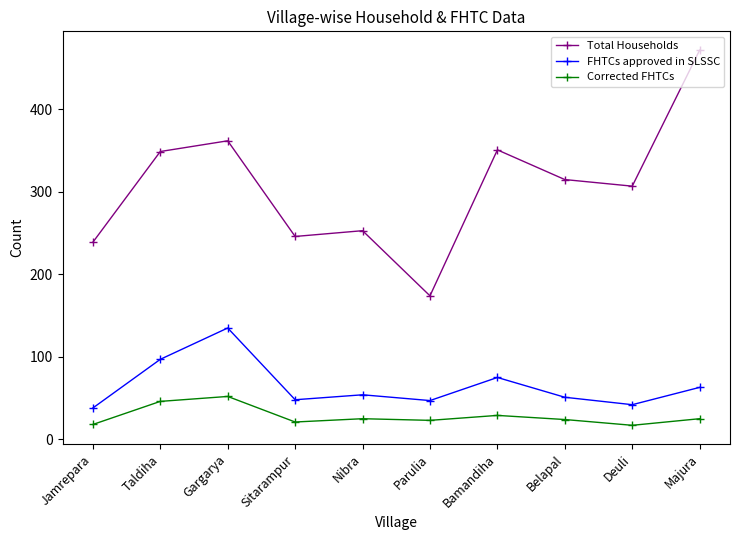

True or false: Total Households and Corrected FHTCs intersect in this chart.

False